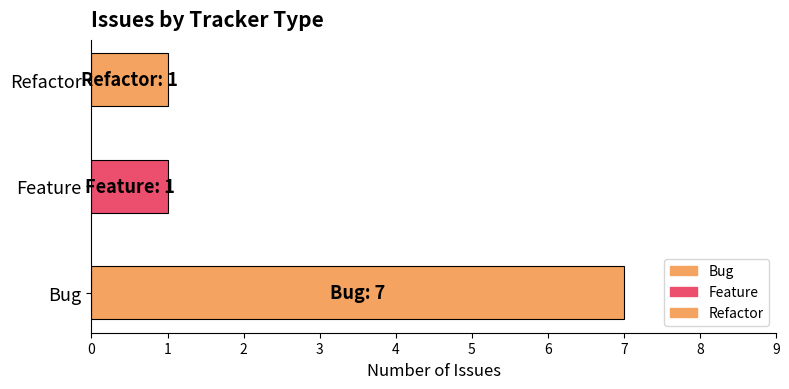

What is the difference between the values at Refactor and Bug?

6